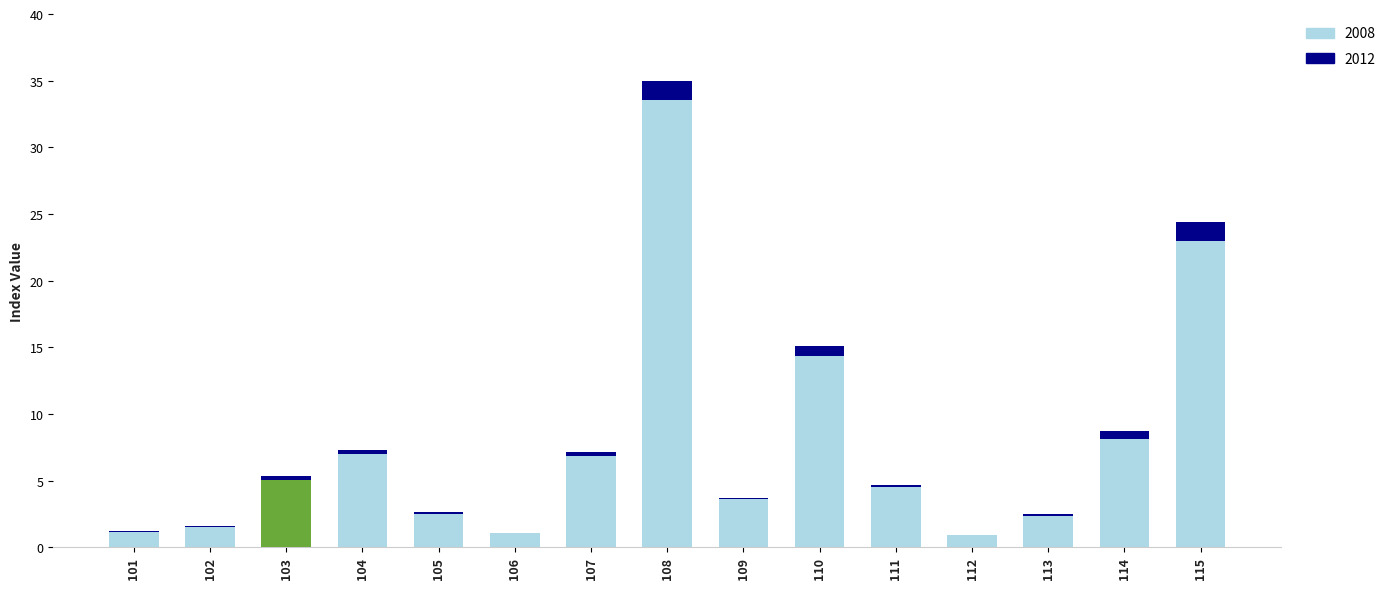

How many data points are less than 4?

7